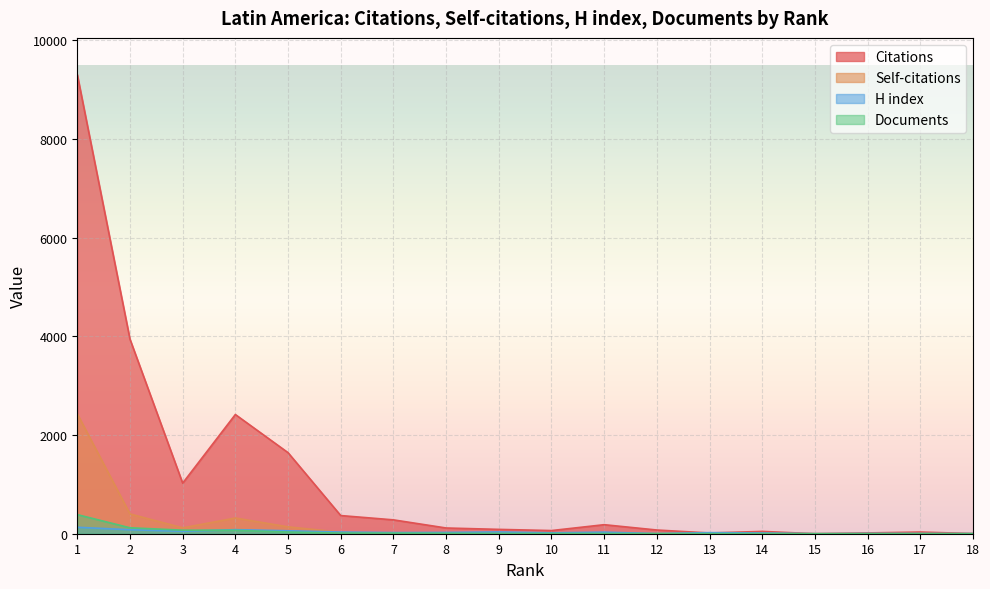

Rank the series by their maximum value, from highest to lowest.

Citations, Self-citations, Documents, H index